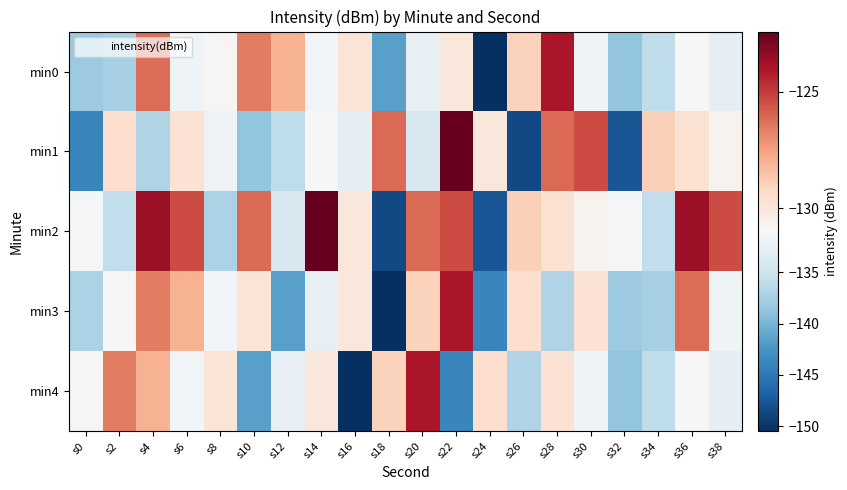

Reading left to right, transcribe all the data shown in this chart.

min0: s0=-138.0	s2=-137.4	s4=-126.2	s6=-131.9	s8=-130.9	s10=-126.6	s12=-128.0	s14=-131.5	s16=-129.9	s18=-141.6	s20=-132.6	s22=-130.0	s24=-150.5	s26=-129.0	s28=-124.0	s30=-131.9	s32=-138.7	s34=-135.9	s36=-131.0	s38=-132.7
min1: s0=-143.7	s2=-129.6	s4=-136.9	s6=-129.8	s8=-131.9	s10=-138.7	s12=-135.9	s14=-131.0	s16=-132.7	s18=-126.1	s20=-134.0	s22=-122.4	s24=-130.0	s26=-148.6	s28=-126.1	s30=-125.4	s32=-147.6	s34=-129.0	s36=-129.7	s38=-130.7
min2: s0=-131.4	s2=-135.8	s4=-123.7	s6=-125.4	s8=-137.1	s10=-126.1	s12=-134.0	s14=-122.4	s16=-130.0	s18=-148.6	s20=-126.1	s22=-125.4	s24=-147.6	s26=-129.0	s28=-129.7	s30=-130.7	s32=-131.4	s34=-135.8	s36=-123.7	s38=-125.4
min3: s0=-137.1	s2=-130.9	s4=-126.6	s6=-128.0	s8=-131.5	s10=-129.9	s12=-141.6	s14=-132.6	s16=-130.0	s18=-150.5	s20=-129.0	s22=-124.0	s24=-143.7	s26=-129.6	s28=-136.9	s30=-129.8	s32=-138.0	s34=-137.4	s36=-126.2	s38=-131.9
min4: s0=-130.9	s2=-126.6	s4=-128.0	s6=-131.5	s8=-129.9	s10=-141.6	s12=-132.6	s14=-130.0	s16=-150.5	s18=-129.0	s20=-124.0	s22=-143.7	s24=-129.6	s26=-136.9	s28=-129.8	s30=-131.9	s32=-138.7	s34=-135.9	s36=-131.0	s38=-132.7